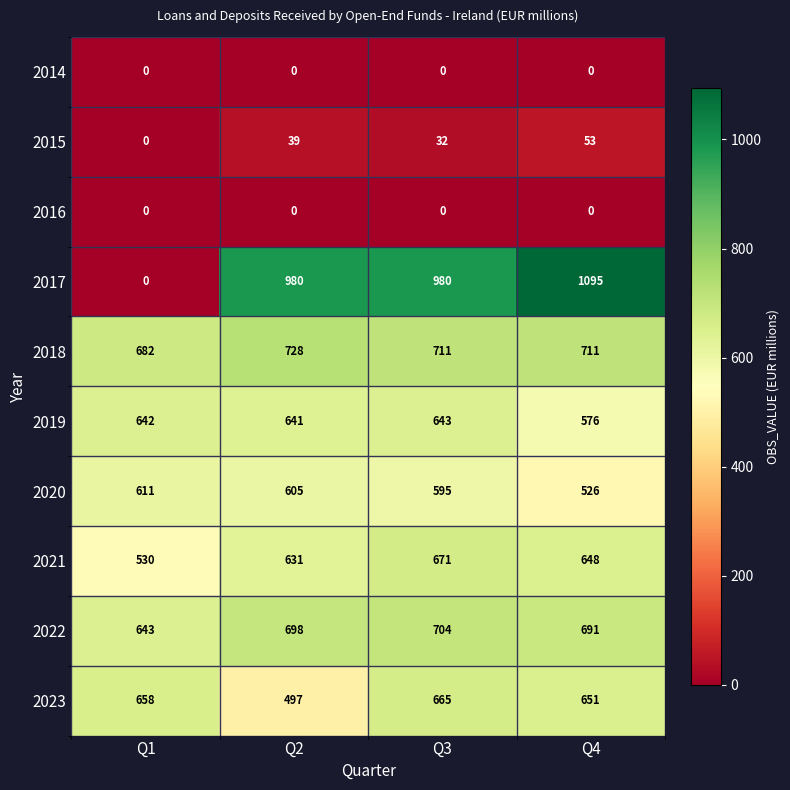

What is the difference between the 2021 values at Q4 and Q3?

23